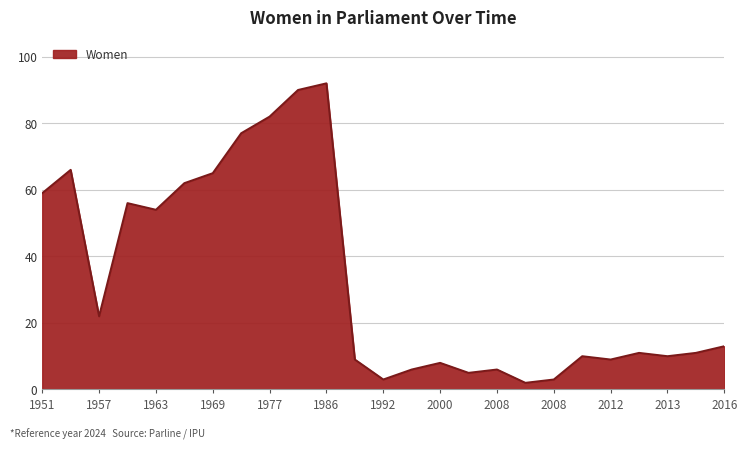

What is the difference between the maximum and minimum values?

90